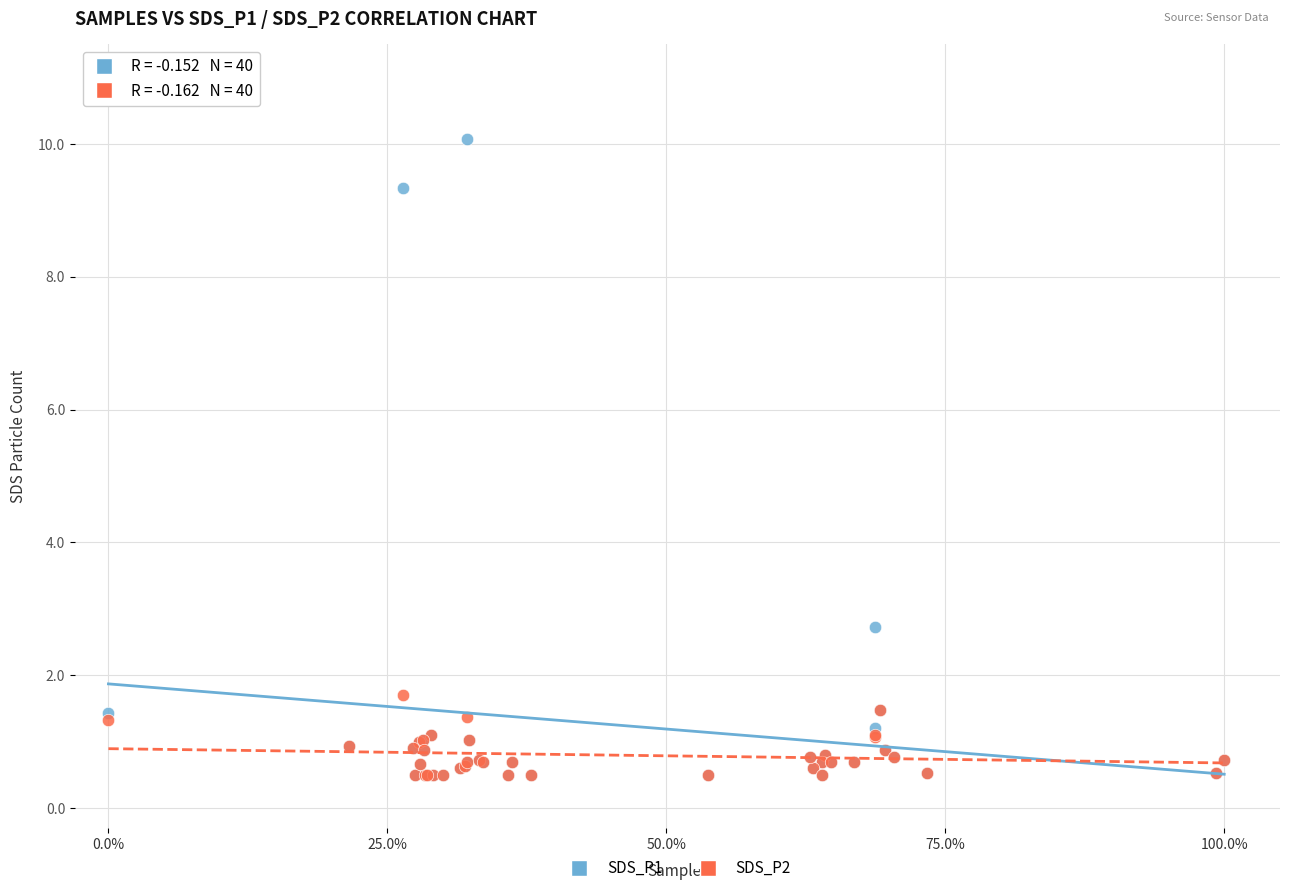

Across all series, what Y value is closest to 5?

2.7